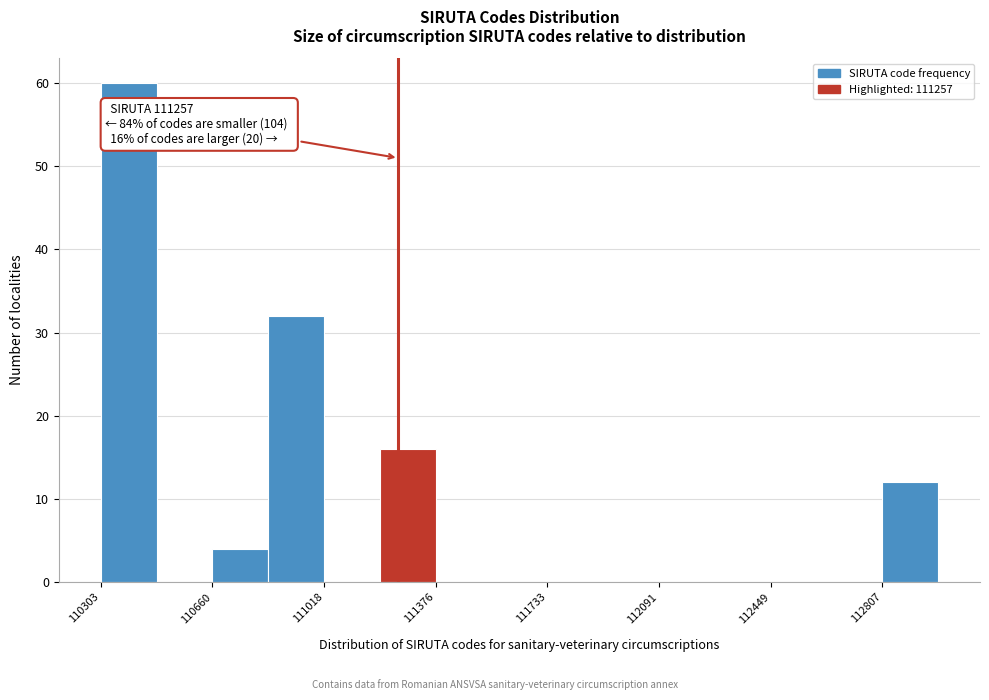

Read against the x-axis, roughly where is the centre of the tallest bar?

110400